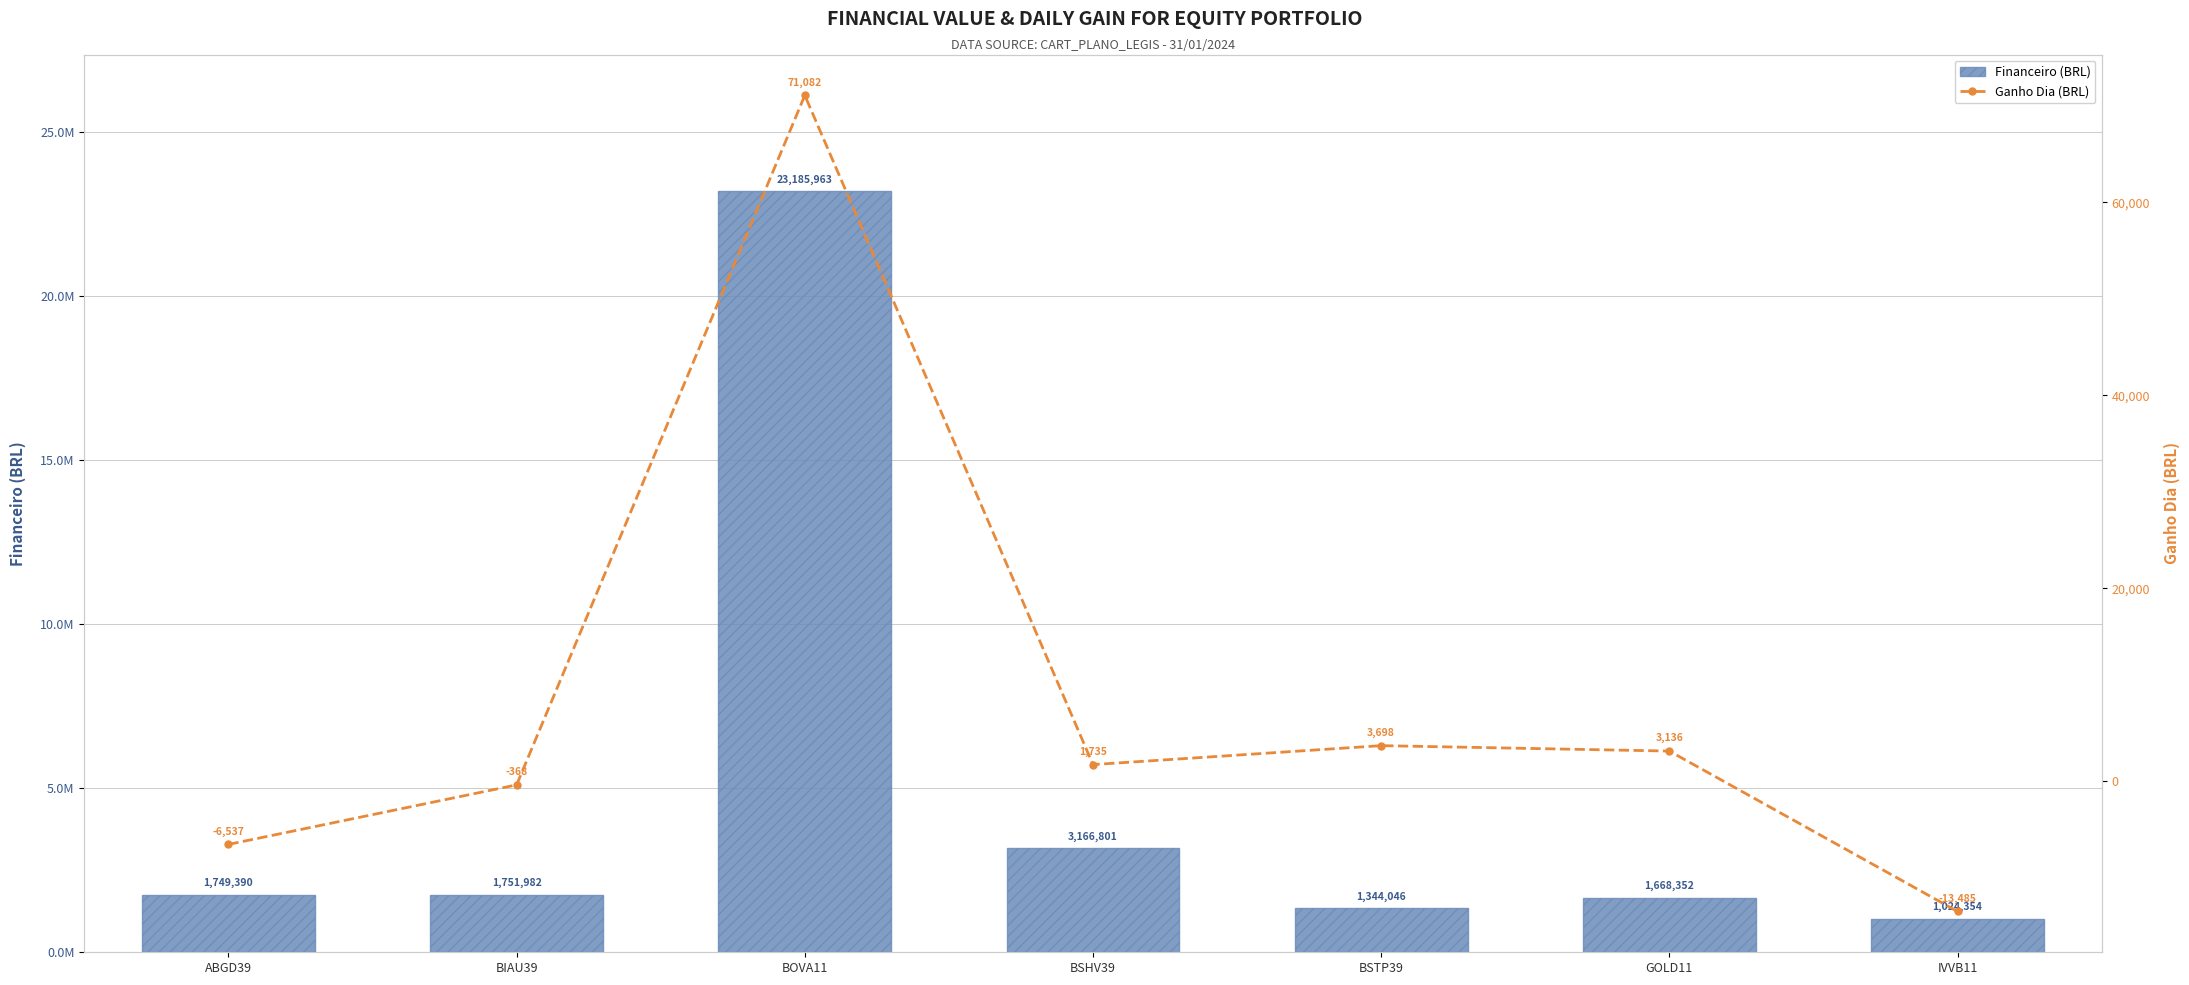

What is the label of the 3rd bar from the right?

BSTP39